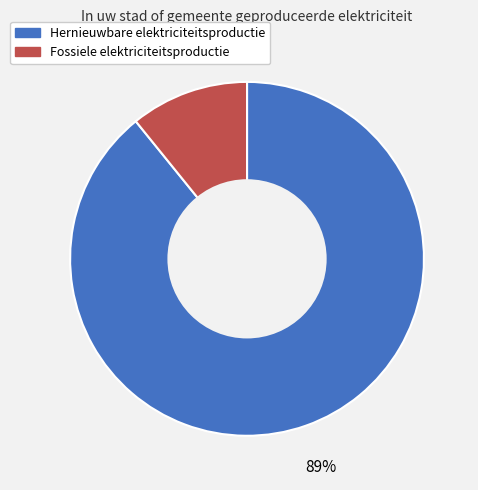

What is the ratio of the value at Fossiele elektriciteitsproductie to the value at Hernieuwbare elektriciteitsproductie?

0.1